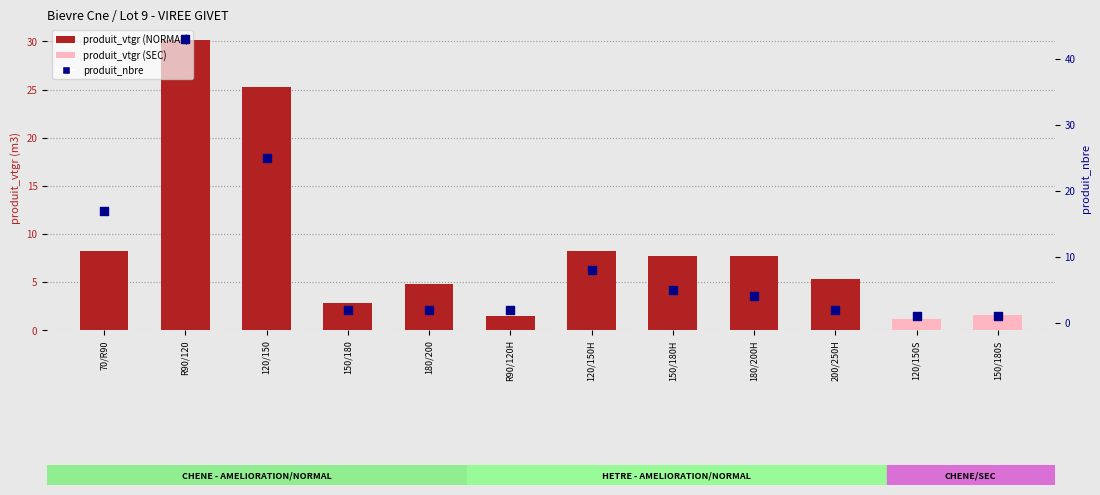

Which series has the largest total across all categories?

produit_nbre